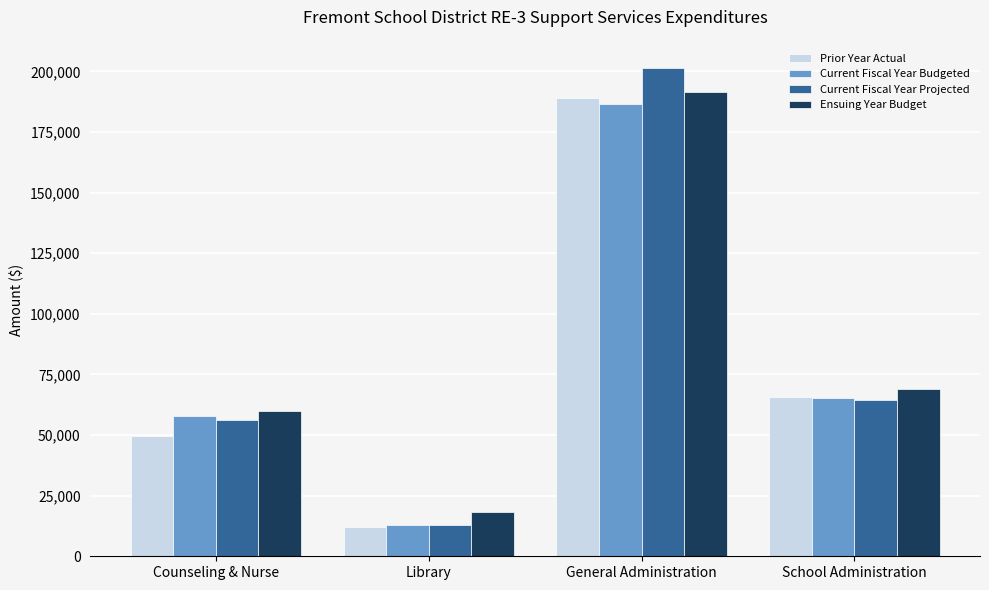

How many distinct data groups are displayed?

4